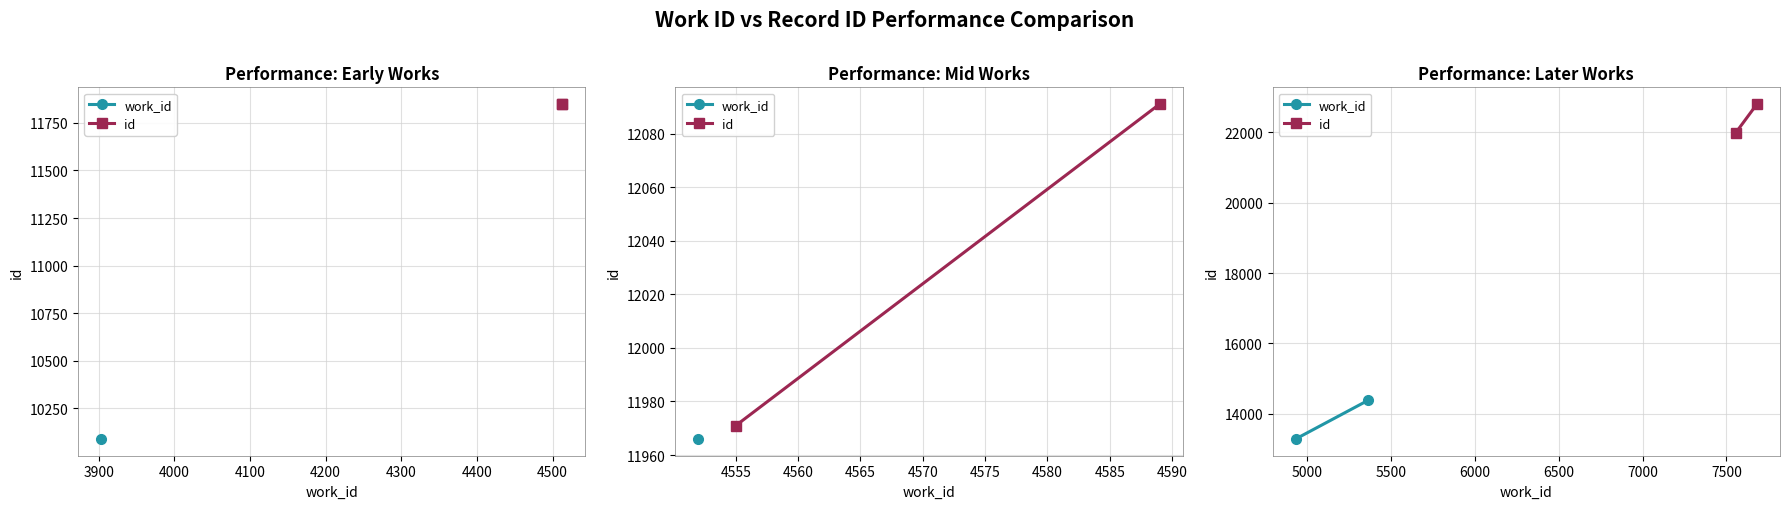

How many lines are shown in the chart?

2